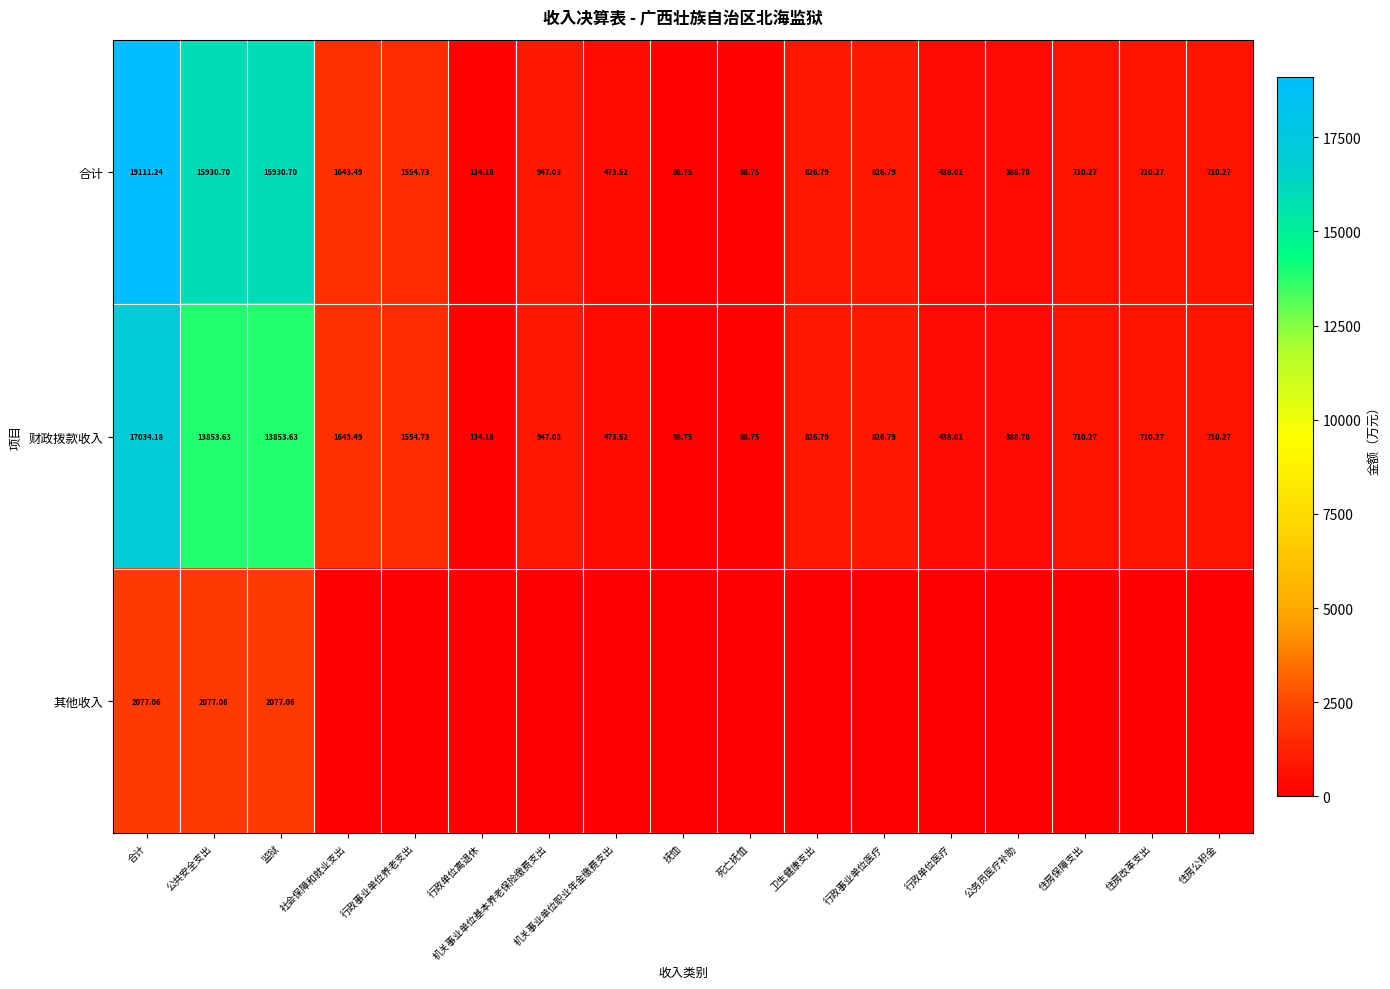

At how many categories does at least one series exceed 11829?

3